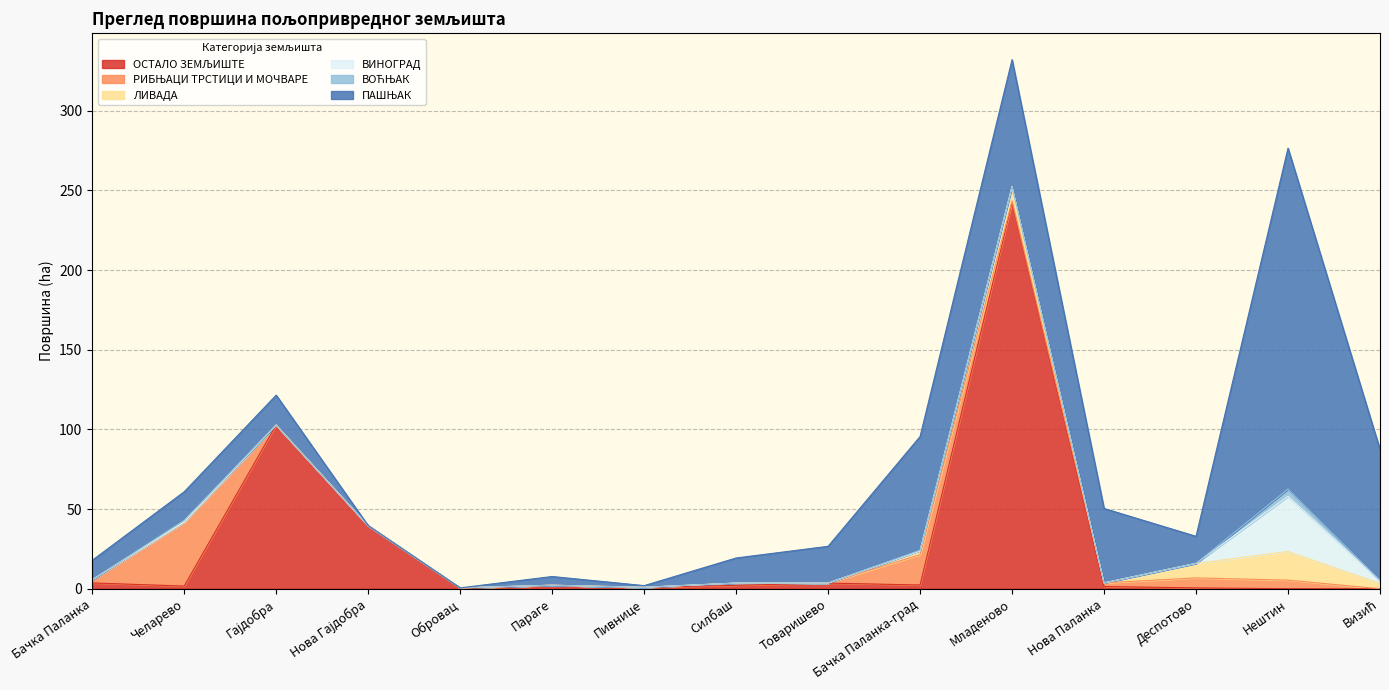

At which category is the sum across all series the highest?

Младеново